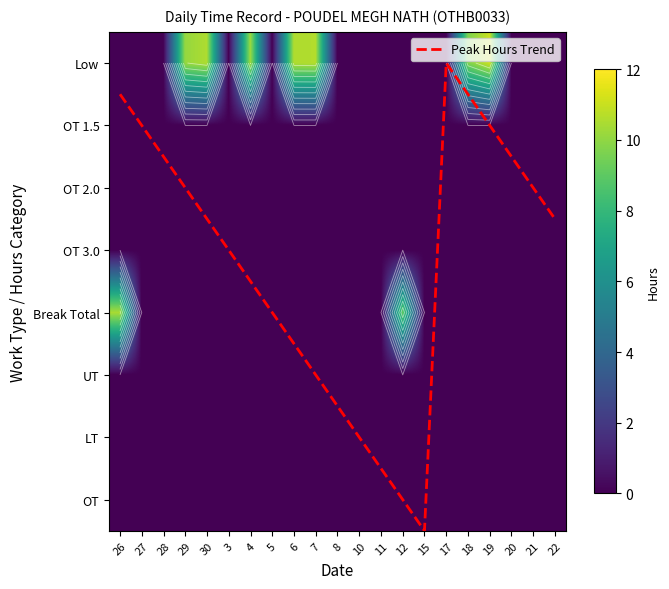

Where is OT 1.5 nearest to the value 0?

26